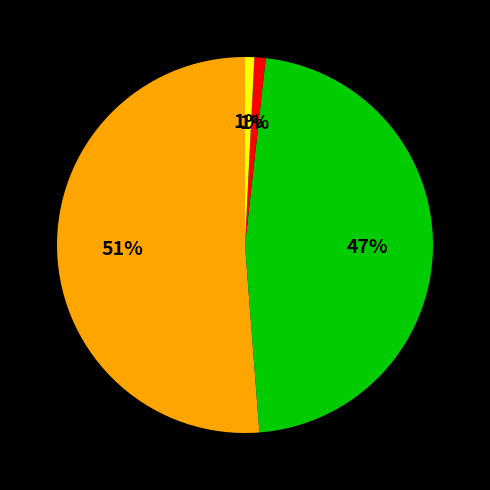

Is there a majority slice in this chart?

Yes